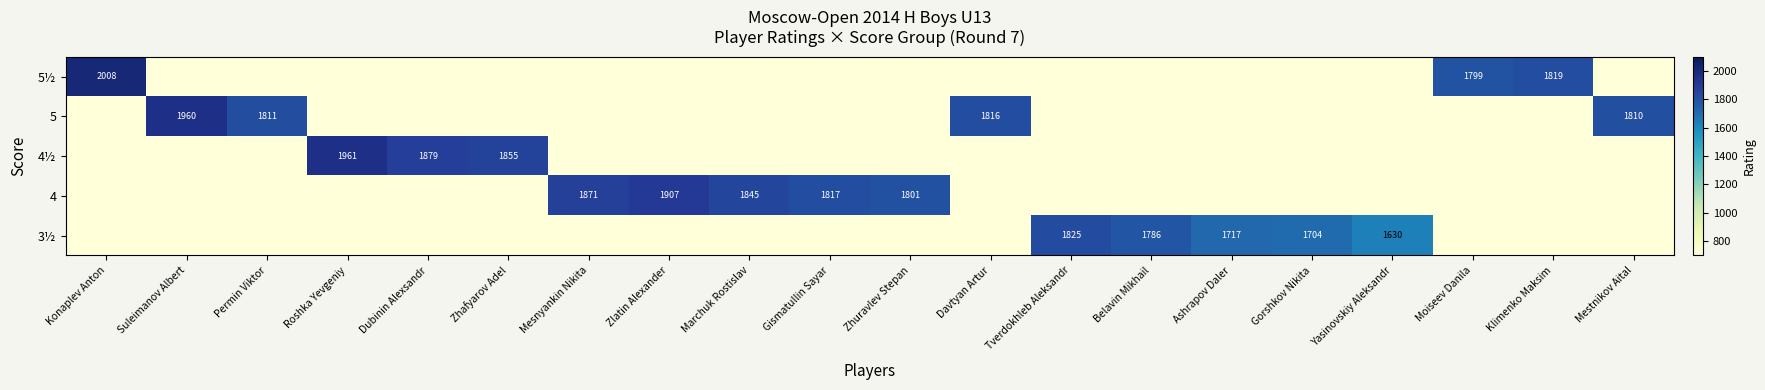

The 3½ series shows 3033 at Gorshkov Nikita. True or false?

False